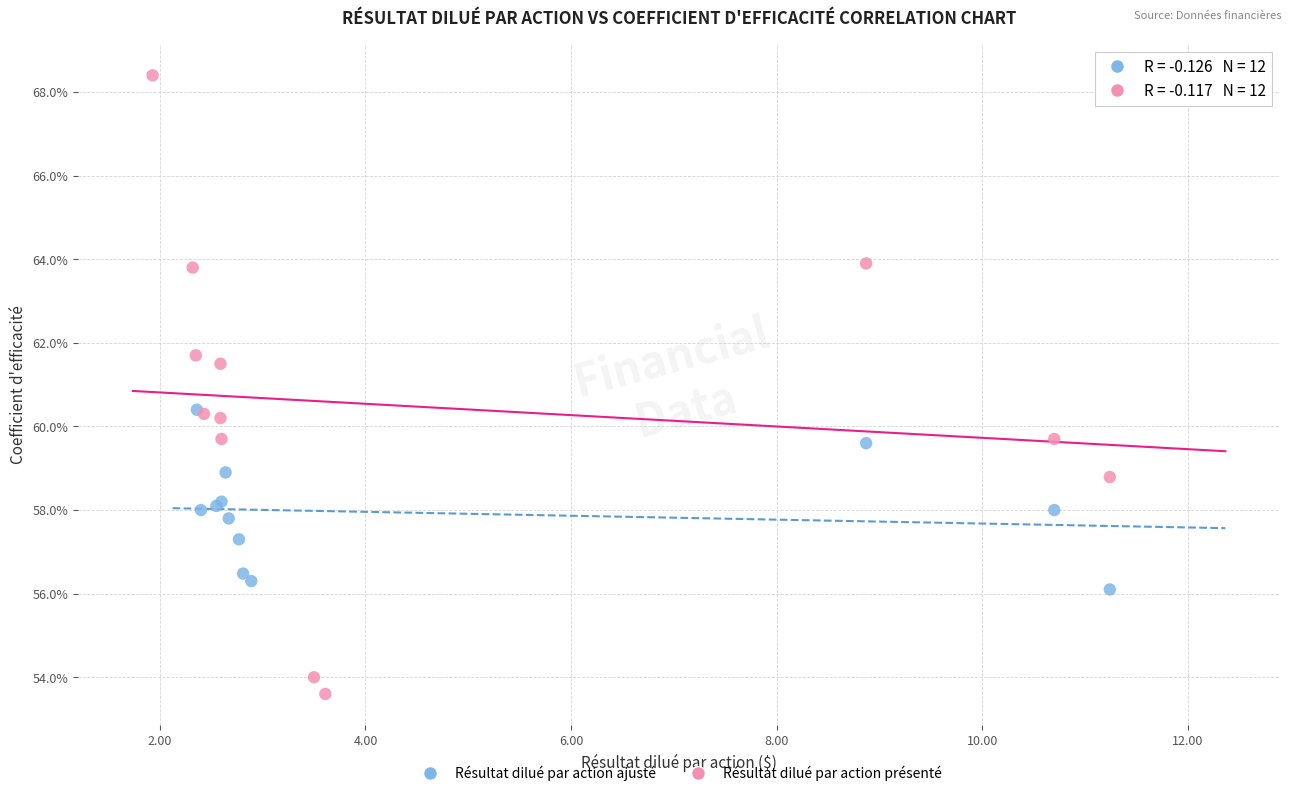

Which series has the widest spread of Y values?

Résultat dilué par action présenté